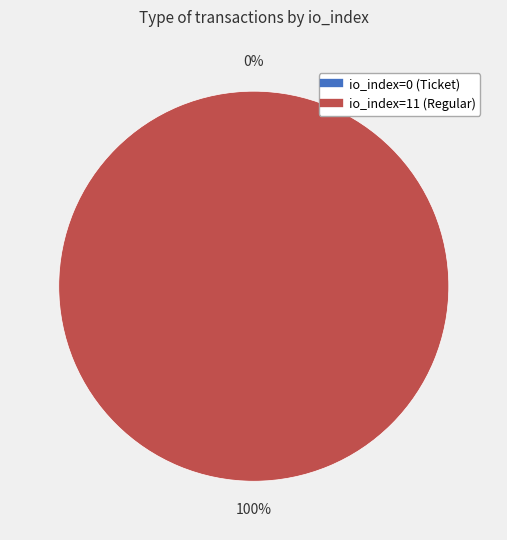

What percentage is the io_index=11 (Regular) slice, to the nearest percent?

100%